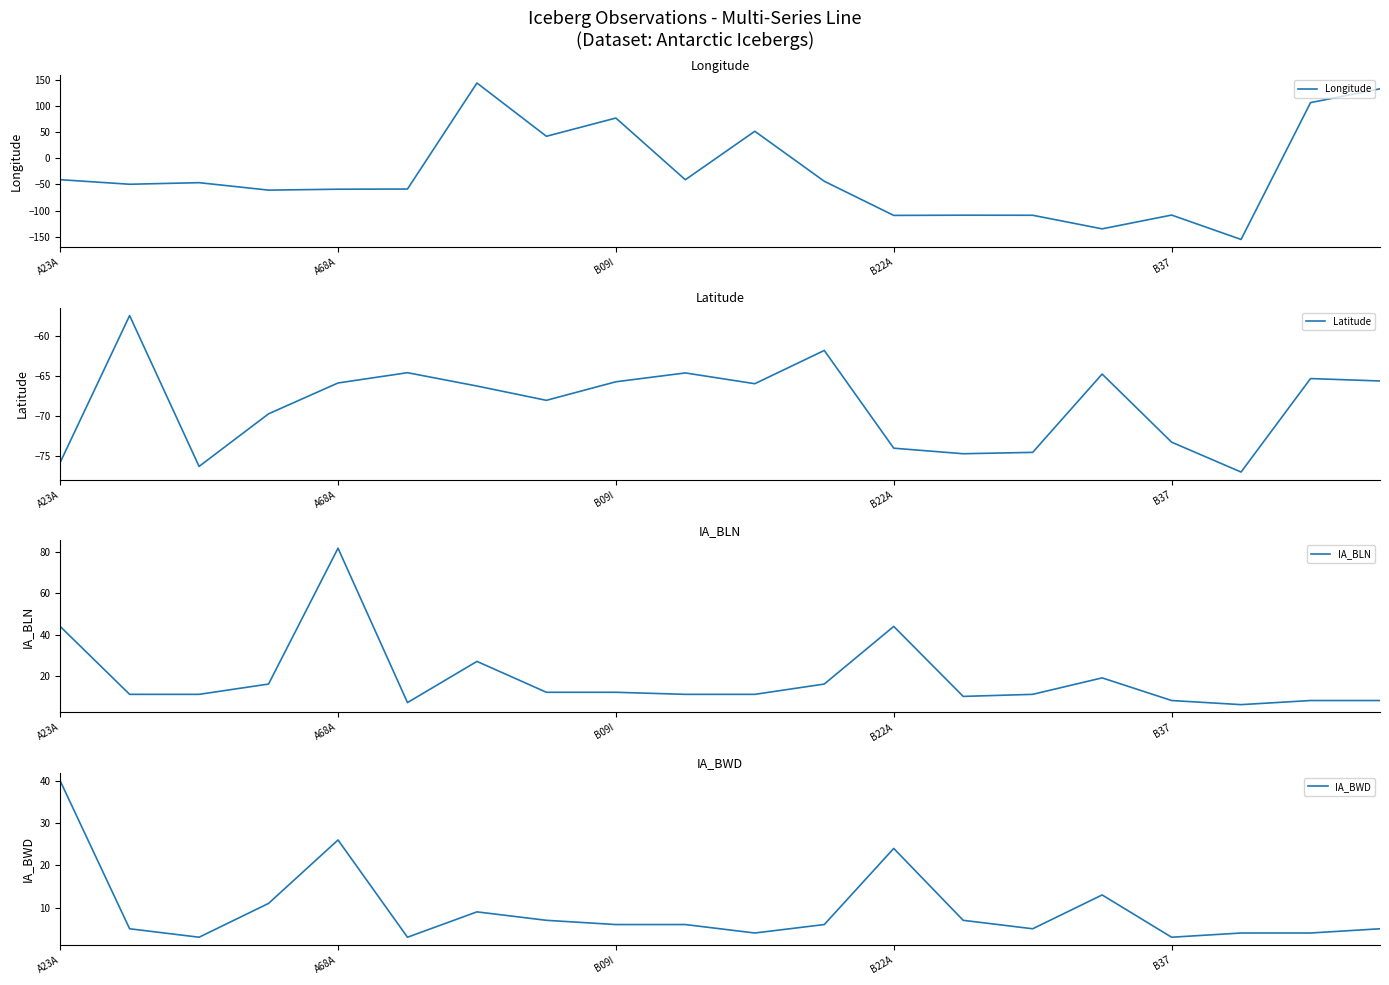

Rank the series at 13 from highest to lowest value.

IA_BLN, IA_BWD, Latitude, Longitude